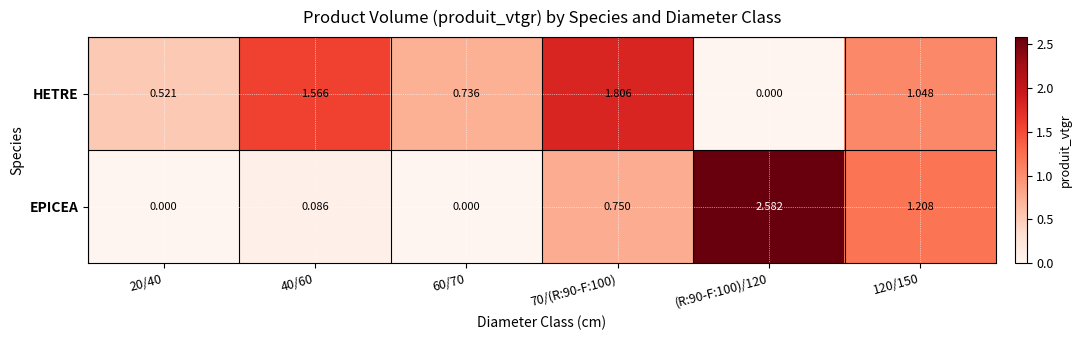

Which series changed the most between 60/70 and 120/150?

EPICEA